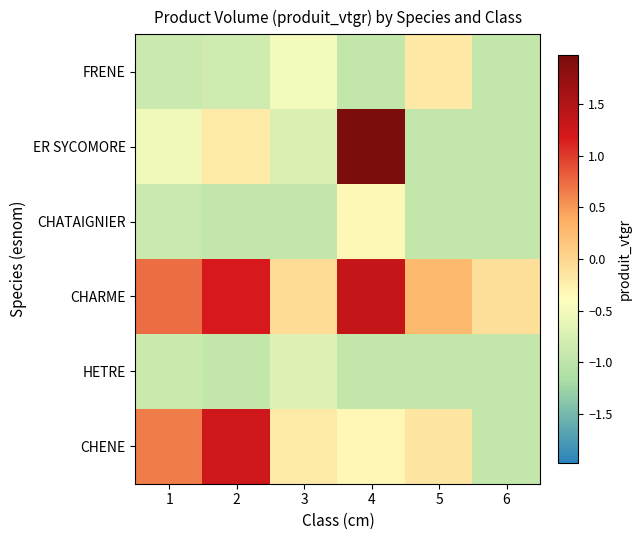

Reading left to right, list all the values displayed in this chart.

CHENE: 1=0.7	2=1.3	3=-0.2	4=-0.3	5=-0.1	6=-0.9
HETRE: 1=-0.9	2=-0.9	3=-0.7	4=-0.9	5=-0.9	6=-0.9
CHARME: 1=0.7	2=1.2	3=-0.1	4=1.3	5=0.3	6=-0.1
CHATAIGNIER: 1=-0.9	2=-0.9	3=-0.9	4=-0.3	5=-0.9	6=-0.9
ER SYCOMORE: 1=-0.5	2=-0.2	3=-0.7	4=2.0	5=-0.9	6=-0.9
FRENE: 1=-0.9	2=-0.8	3=-0.5	4=-0.9	5=-0.2	6=-0.9